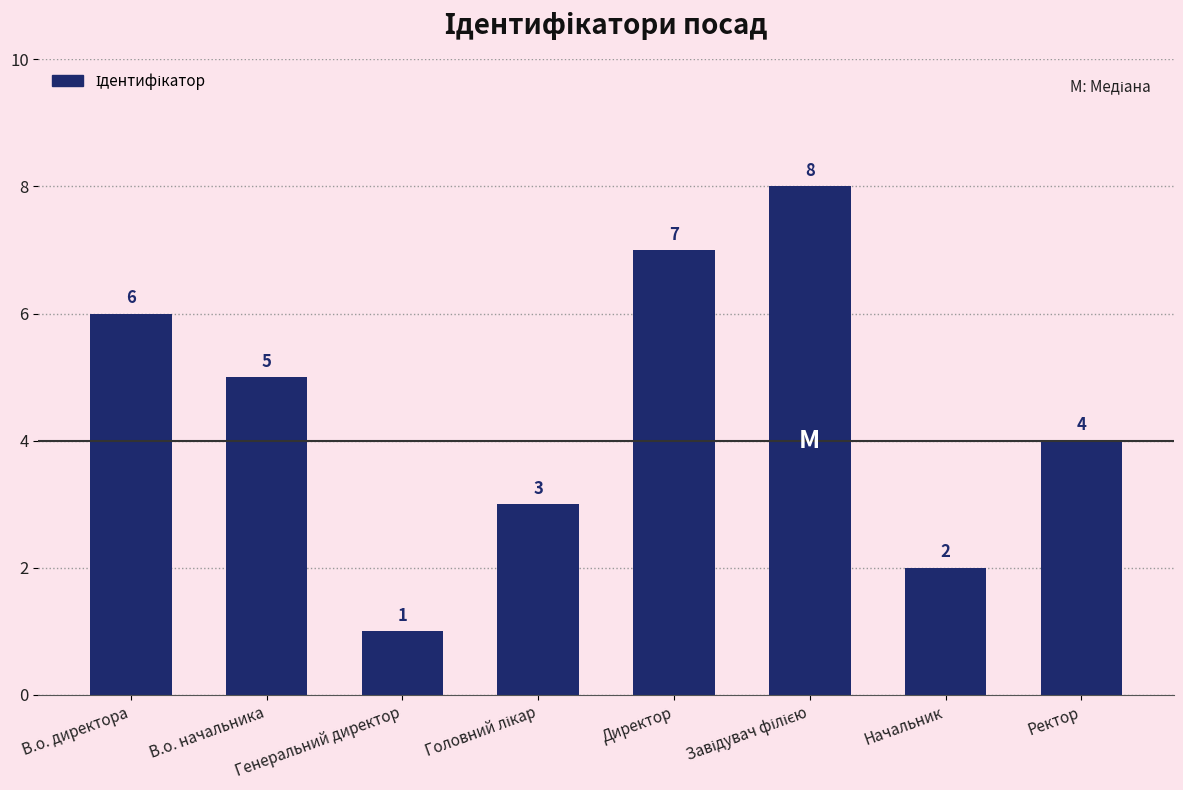

Which has a higher value, Начальник or Генеральний директор?

Начальник